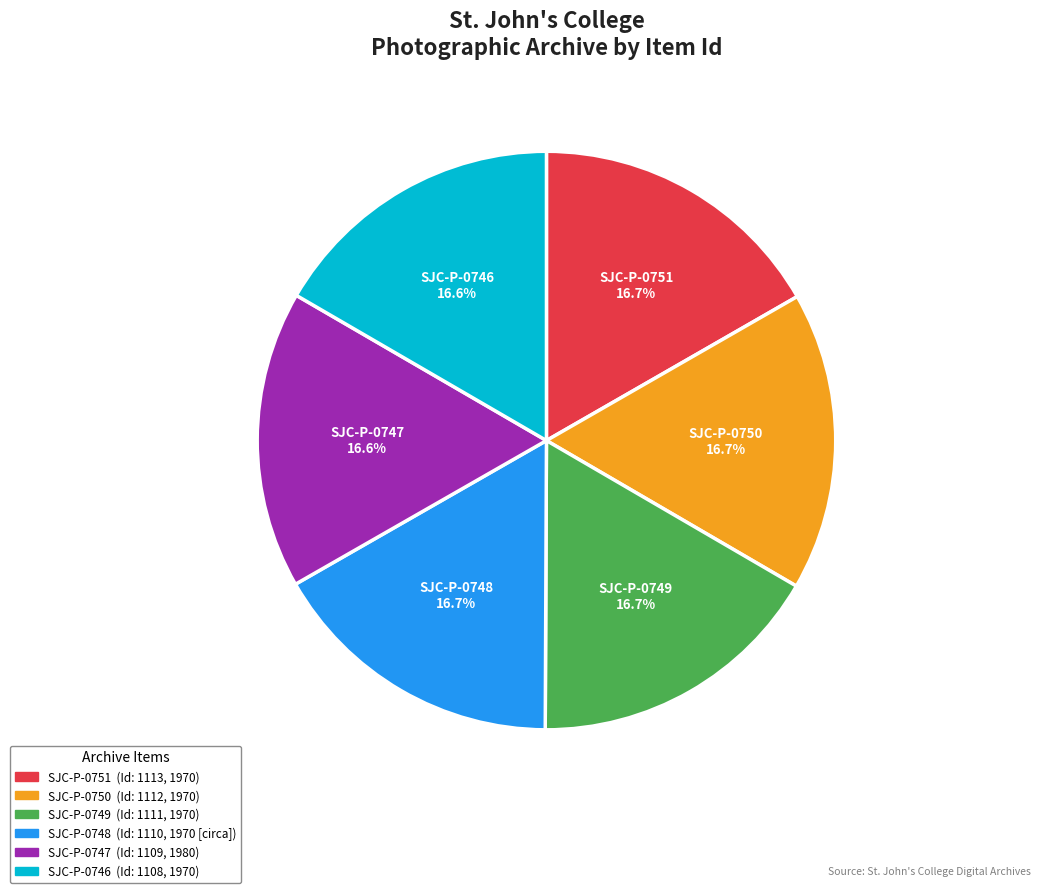

To the nearest percent, what percentage of the pie is SJC-P-0748?

17%